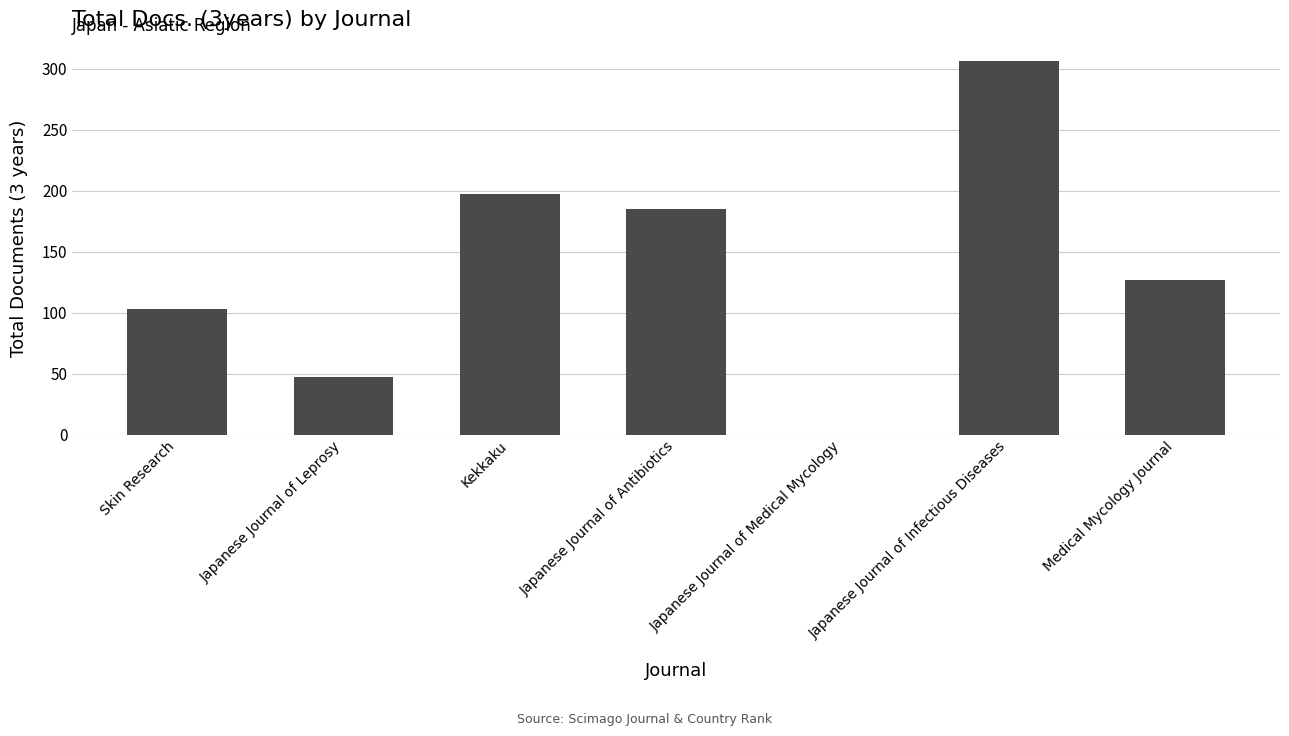

How many positive values are there?

6